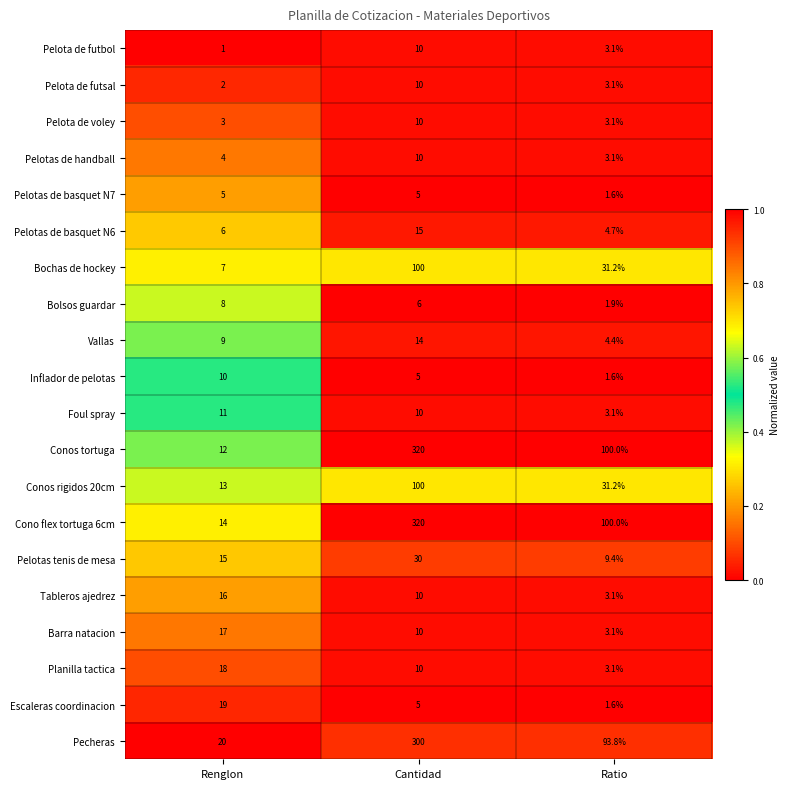

Where does the Planilla tactica series first go above 10?

Renglon